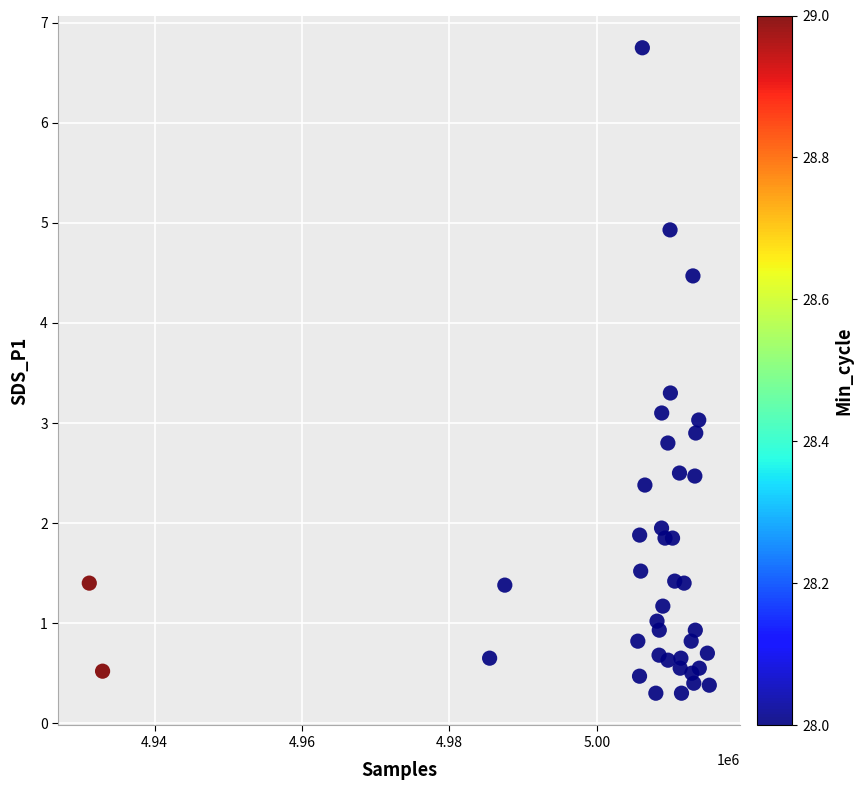

What is the range of X values (max minus min)?

84138.0